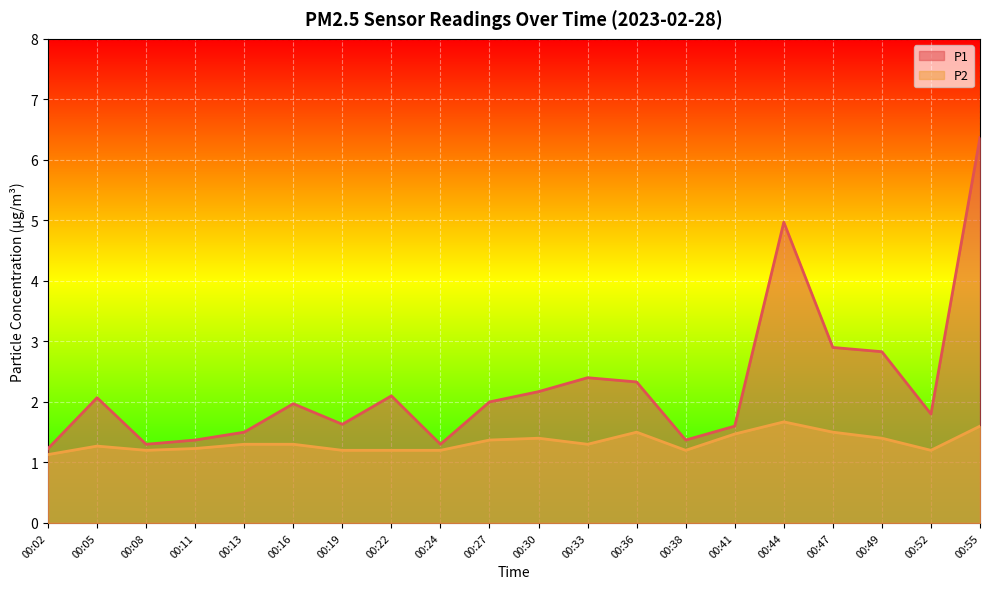

What are all the series names shown in the legend?

P1, P2